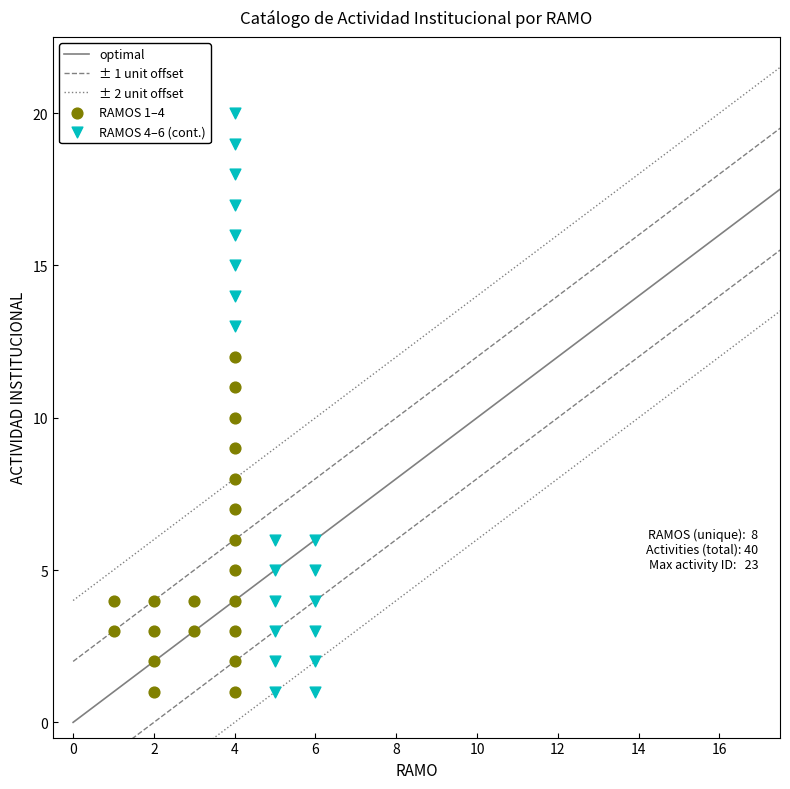

Which series has the widest spread of Y values?

RAMOS 4–6 (cont.)